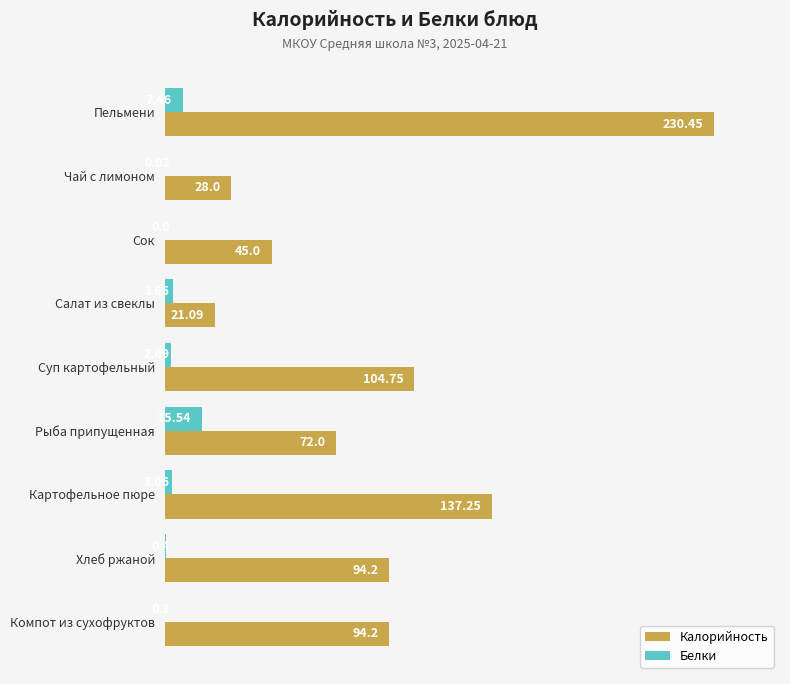

How many data points in Белки are above 2?

5